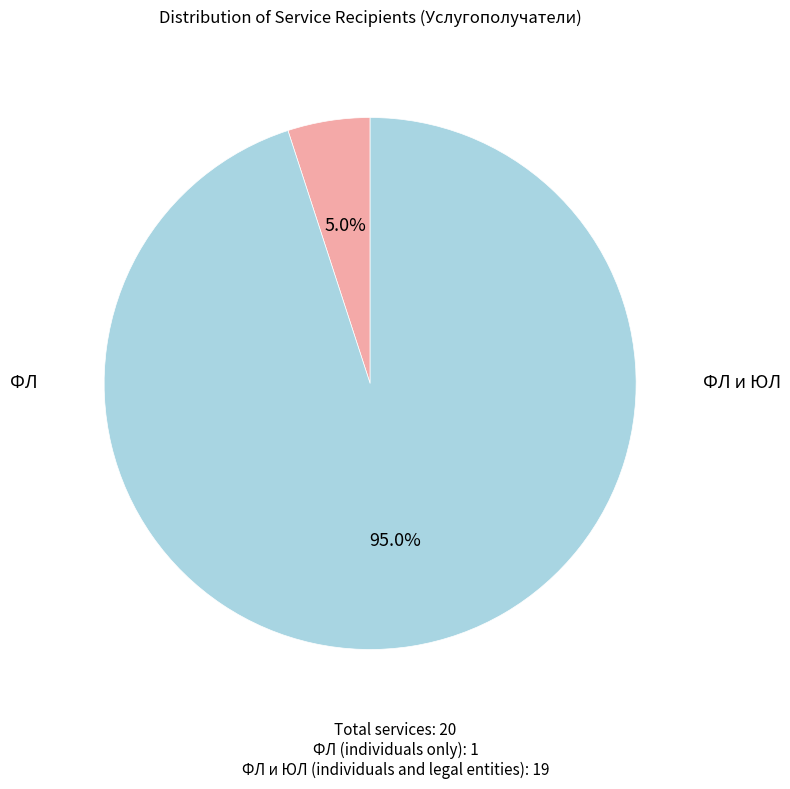

Is there a majority slice in this chart?

Yes